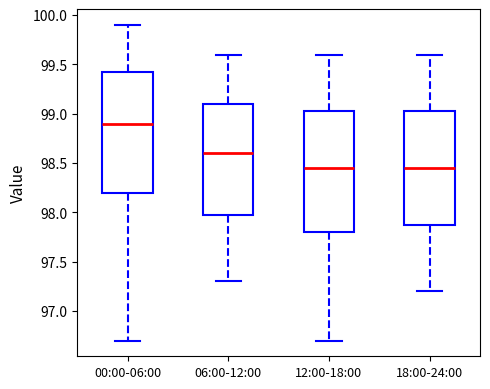

Reading left to right, read every box against the y-axis: the position of its median line, the range the box covers, and the ends of its whiskers. The values are not printed on the chart, so give them approximately, as read against the axis.

00:00-06:00: median 98.90, box 98.20 to 99.45, whiskers 96.70 to 99.90
06:00-12:00: median 98.60, box 98.00 to 99.10, whiskers 97.30 to 99.60
12:00-18:00: median 98.45, box 97.80 to 99.05, whiskers 96.70 to 99.60
18:00-24:00: median 98.45, box 97.90 to 99.05, whiskers 97.20 to 99.60